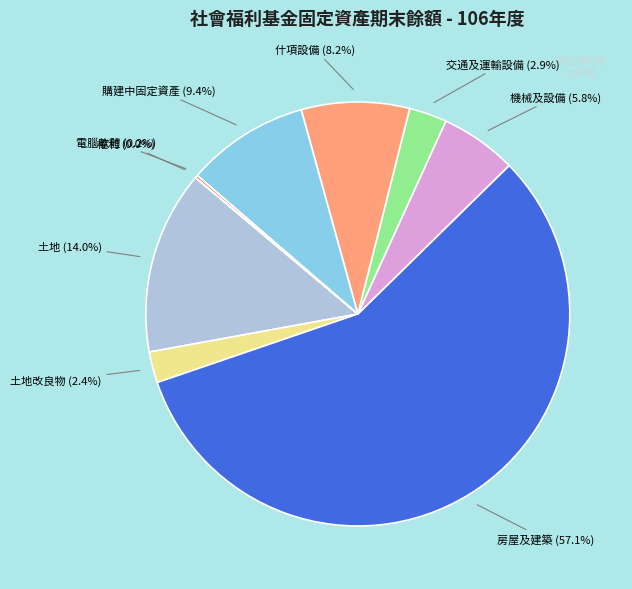

What is the largest slice in the pie chart?

房屋及建築